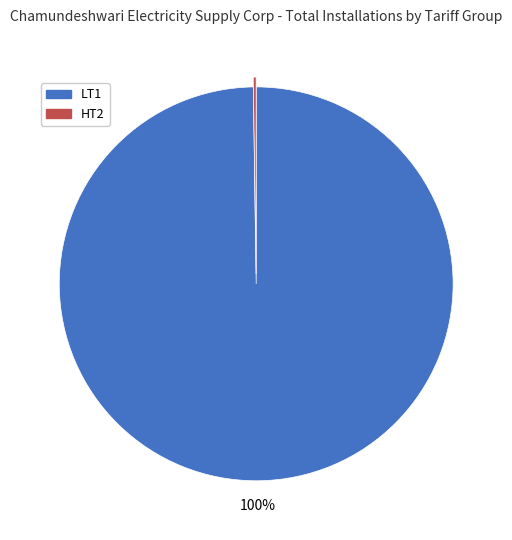

What is the largest slice in the pie chart?

LT1